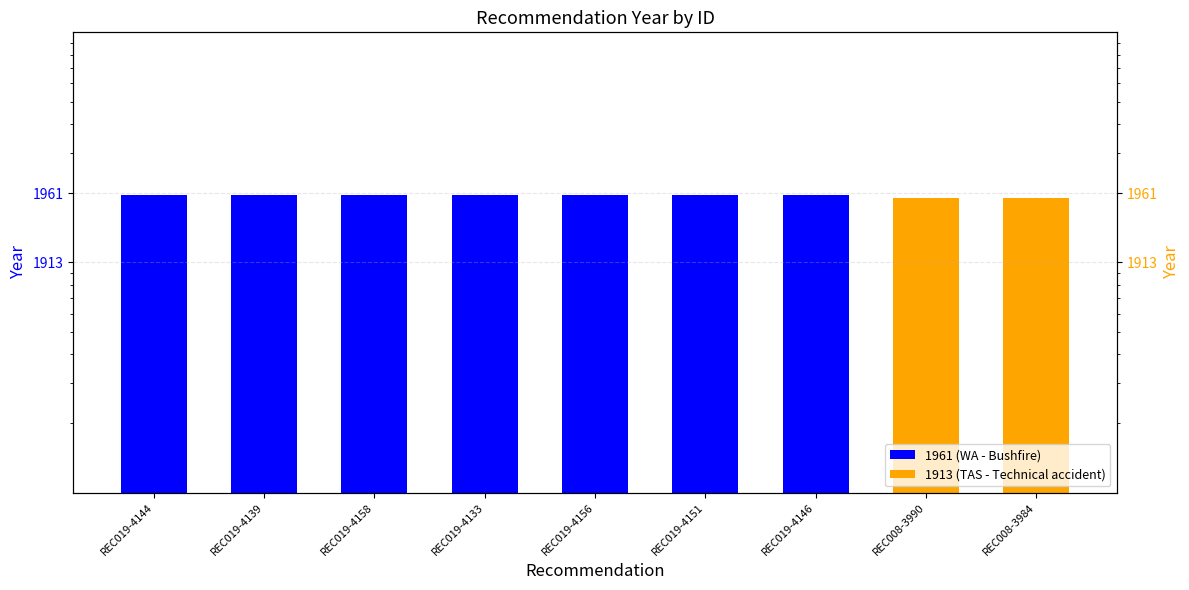

Is it true that the value at REC019-4158 is 3182?

False